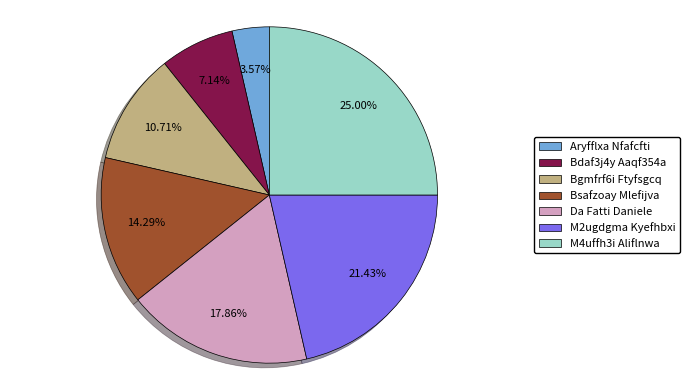

Do M2ugdgma Kyefhbxi and M4uffh3i Aliflnwa together represent more than half of the pie?

No